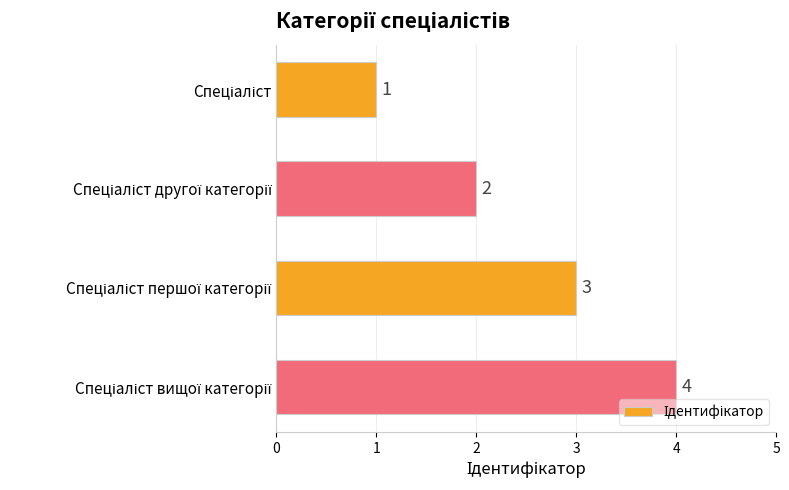

How many series are shown in this chart?

1